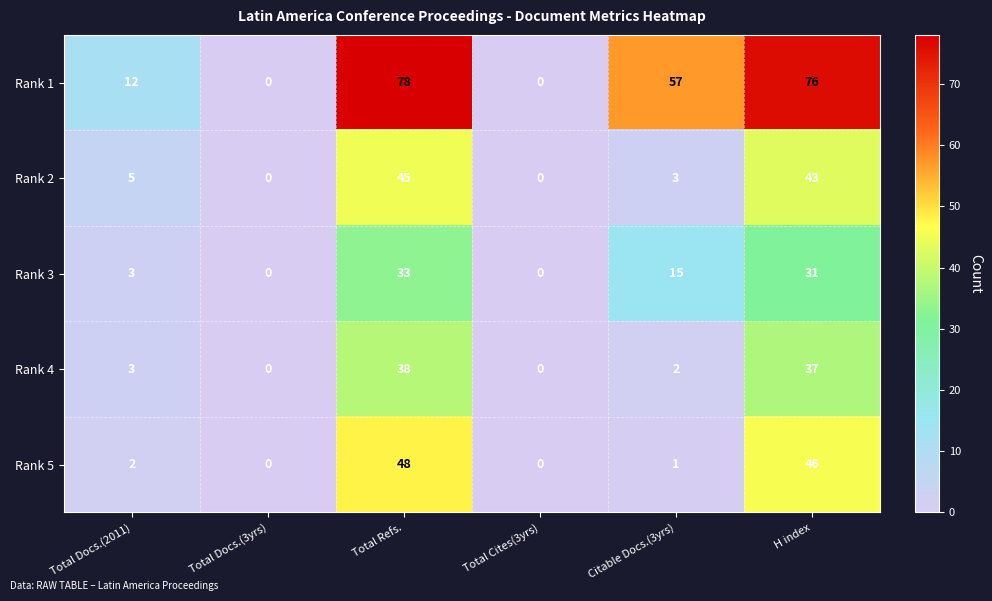

Which series has the largest range (max minus min)?

Rank 1